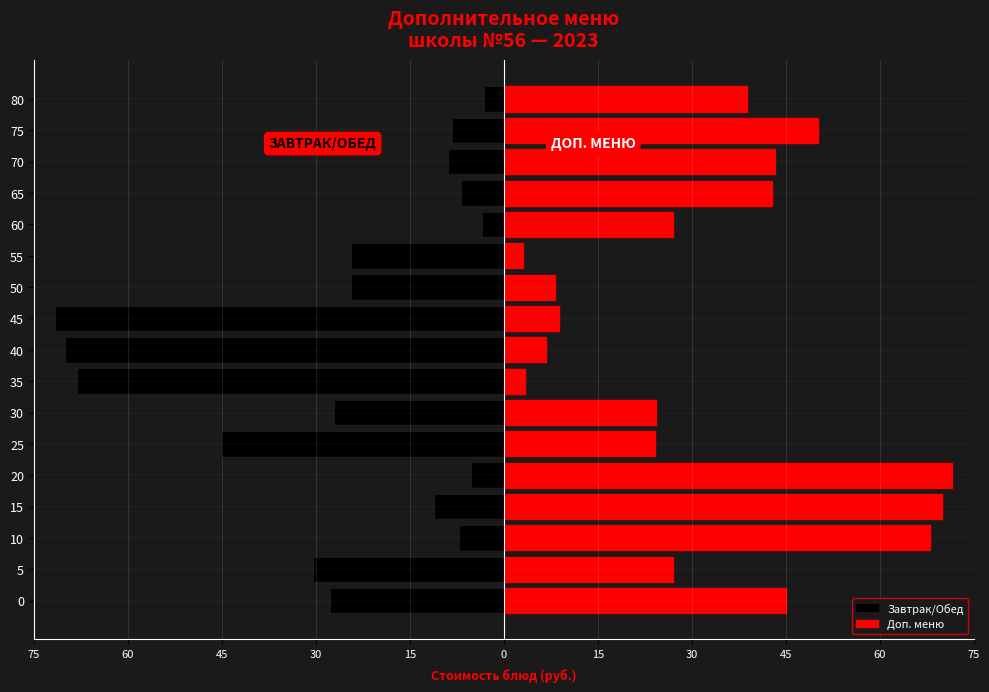

What is the difference between the second highest and minimum values in the Дополнительное меню (правая) series?

66.8